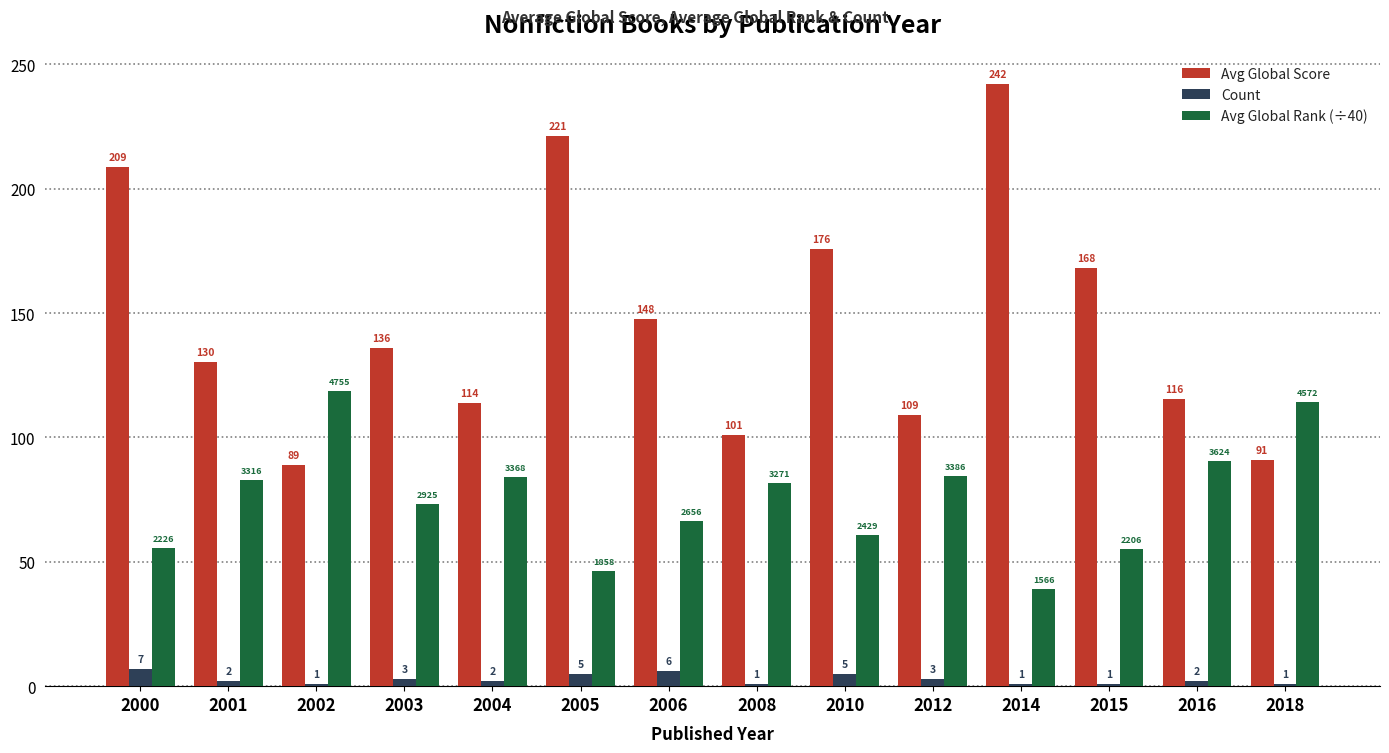

What is the sum of all Count values?

40.0